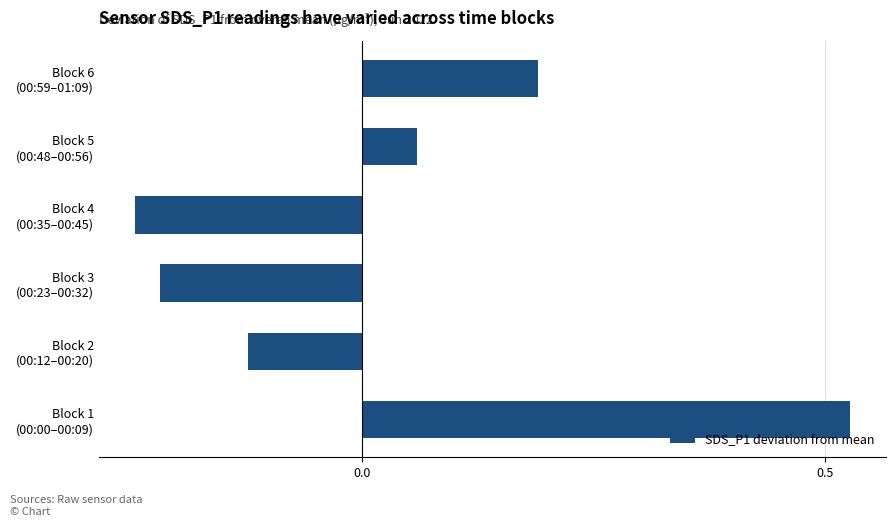

What is the difference between the second highest and minimum values?

0.4